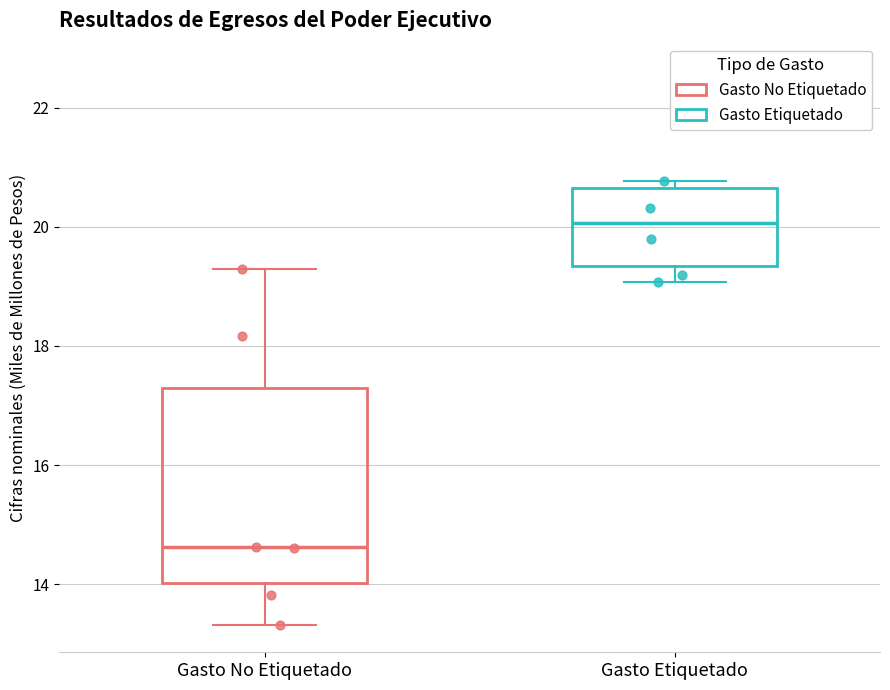

Where is the lower edge of the box for Gasto Etiquetado on the y-axis? The values are not printed on the chart, so give them approximately, as read against the axis.

19.4